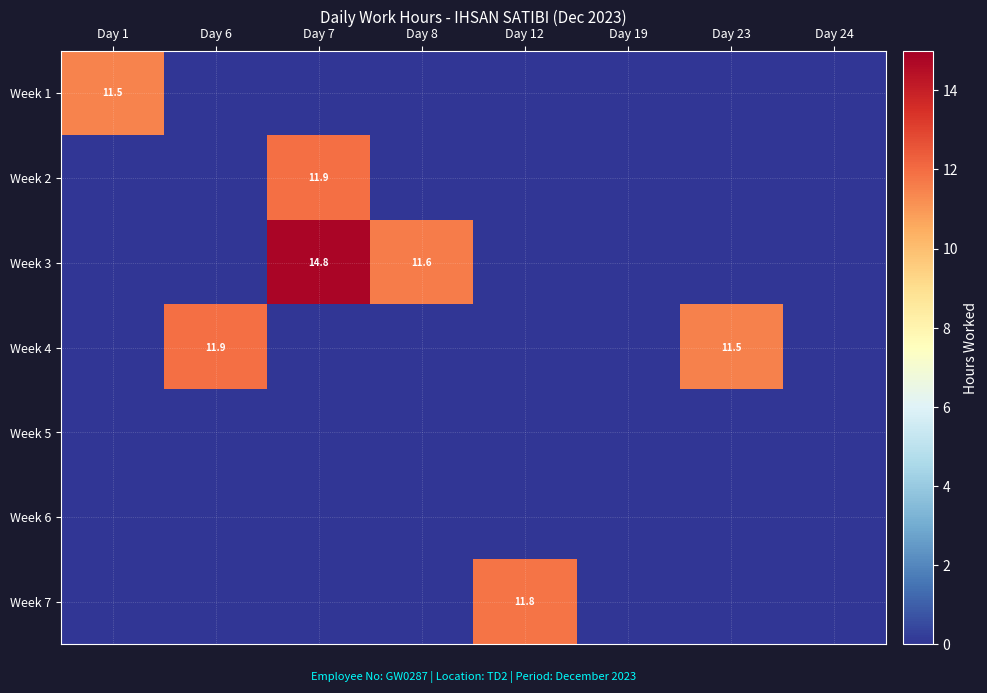

How many categories are shown in the chart?

8